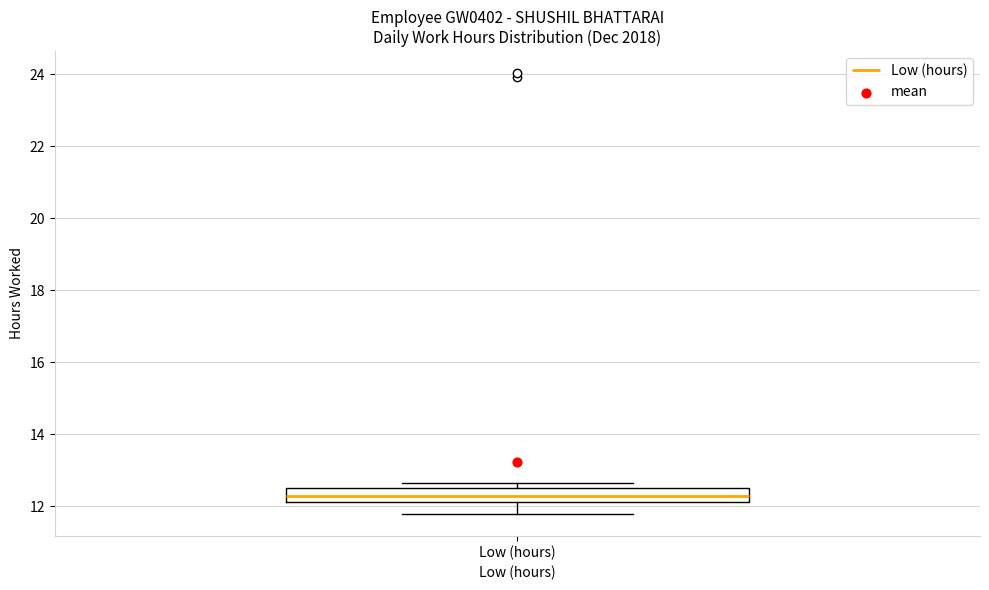

Read this box plot against the y-axis: the position of the median line, the range covered by the box, and the ends of both whiskers. The values are not printed on the chart, so give them approximately, as read against the axis.

median 12.4, box 12.2 to 12.6, whiskers 11.8 to 12.6 (just above the box's upper edge)